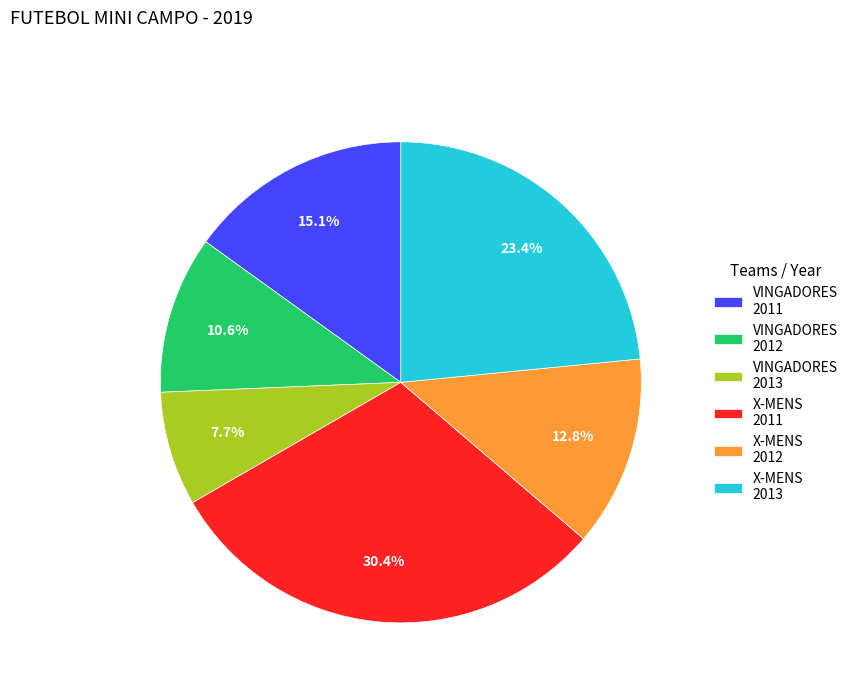

Approximately how many times larger is the value at VINGADORES 2013 compared to X-MENS 2011?

0.3